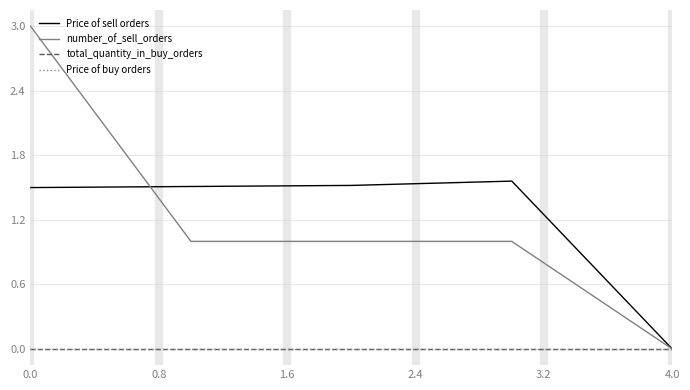

Does the chart have visible grid lines?

Yes